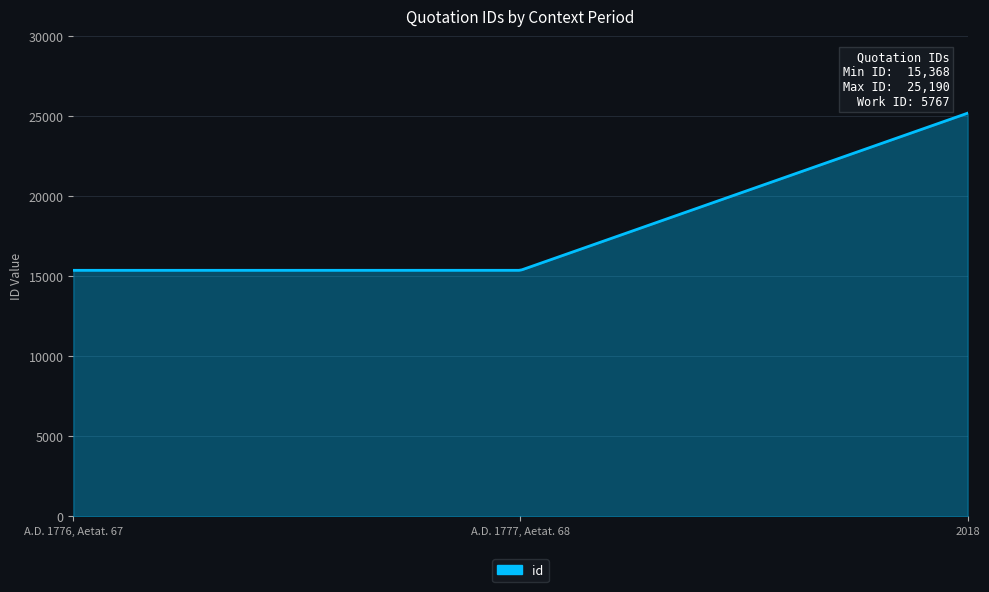

What is the smallest value displayed?

15368.0